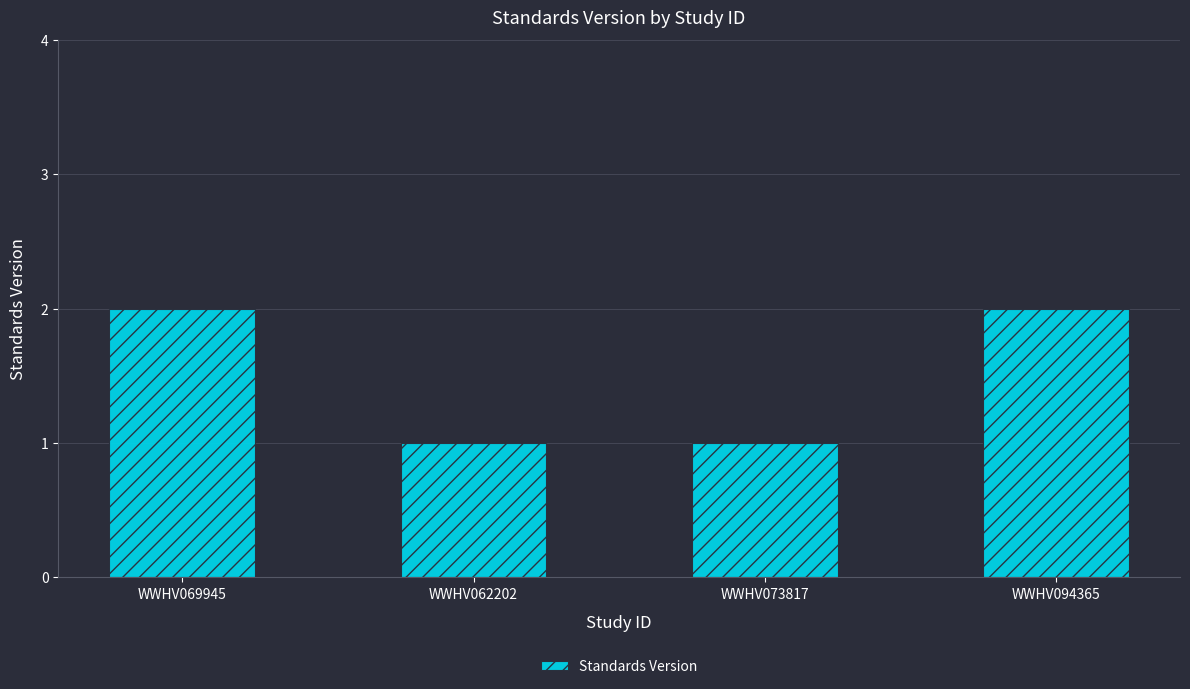

How many data points are less than 2?

2